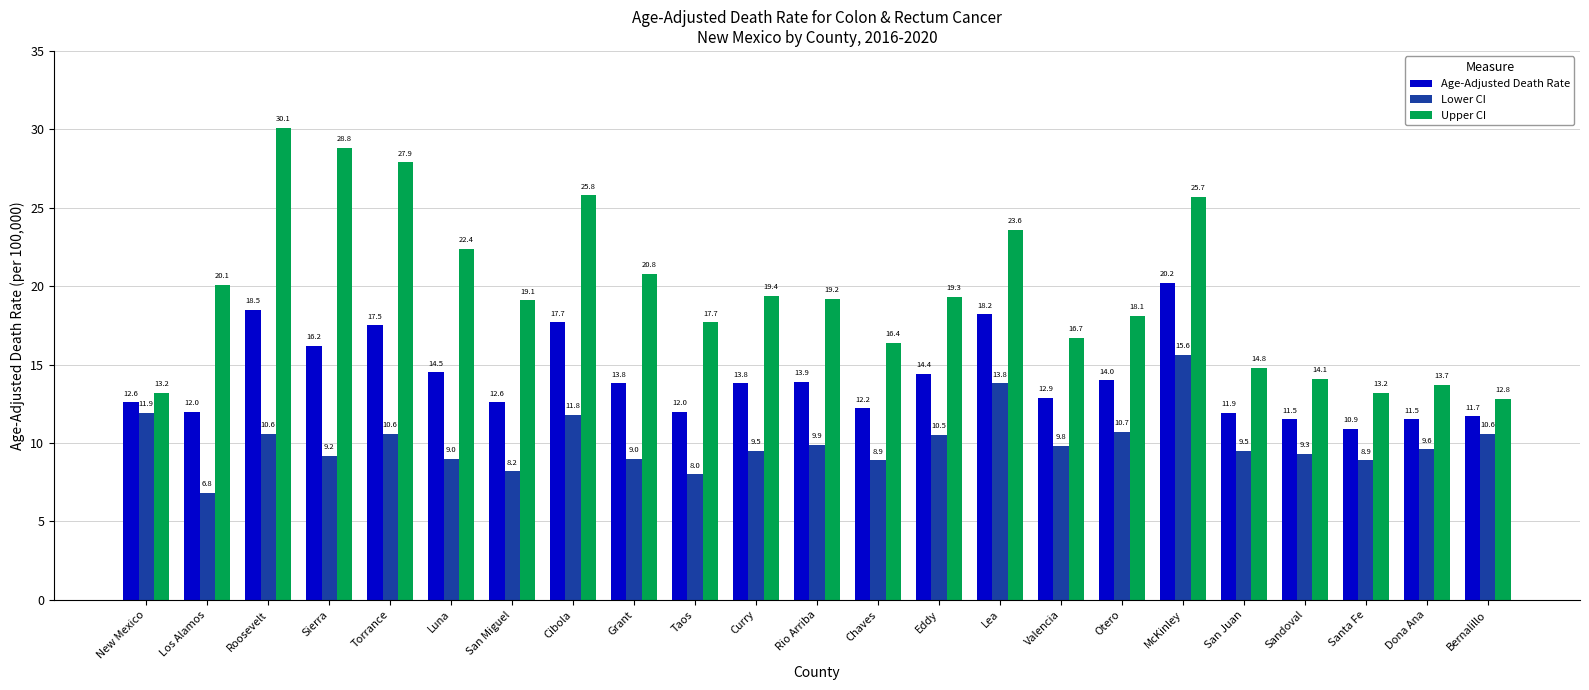

What value does the Upper CI series have at Sierra?

28.8